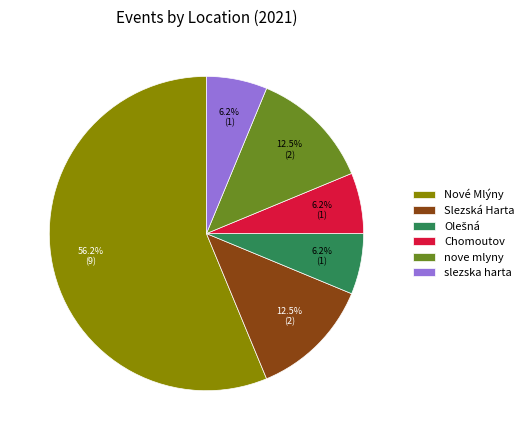

Is it true that Nové Mlýny is 56% of the pie?

True